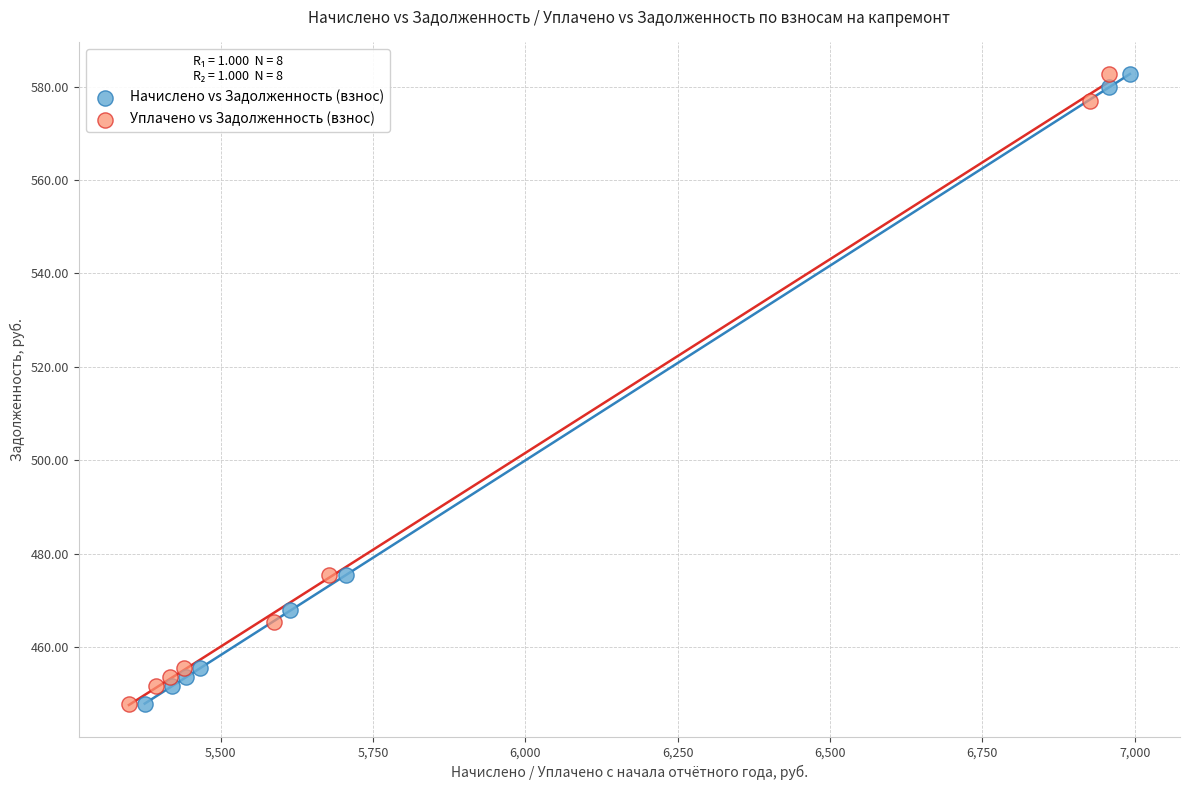

What are all the series names shown in the legend?

Начислено vs Задолженность (взнос), Уплачено vs Задолженность (взнос)